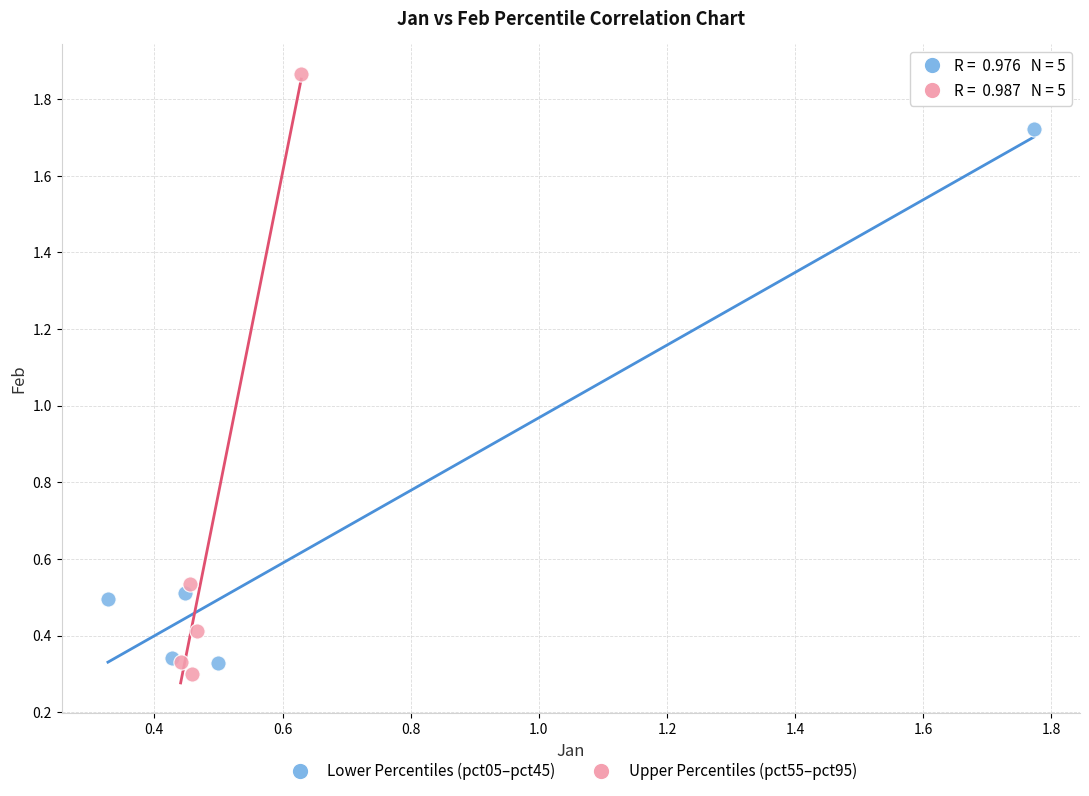

Which series has the largest Y range (max minus min)?

Upper Percentiles (pct55–pct95)